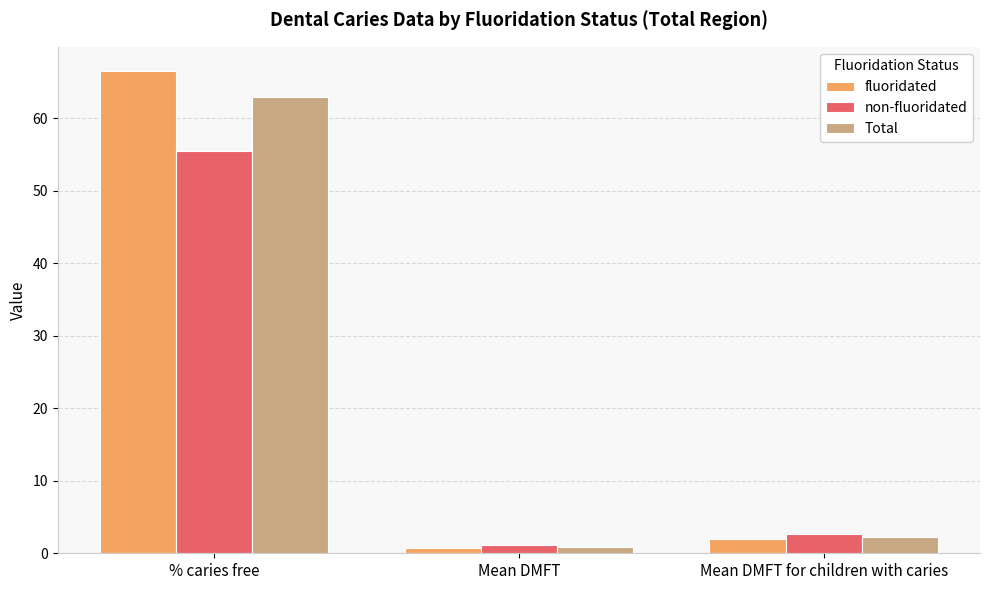

What is the average value of the Total series?

22.0